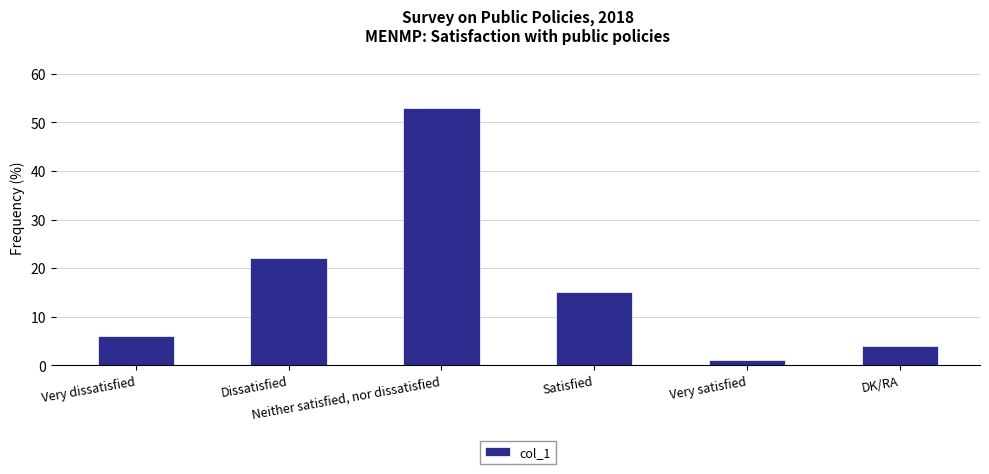

Reading left to right, what are all the values shown in this chart?

Very dissatisfied=6	Dissatisfied=22	Neither satisfied, nor dissatisfied=53	Satisfied=15	Very satisfied=1	DK/RA=4